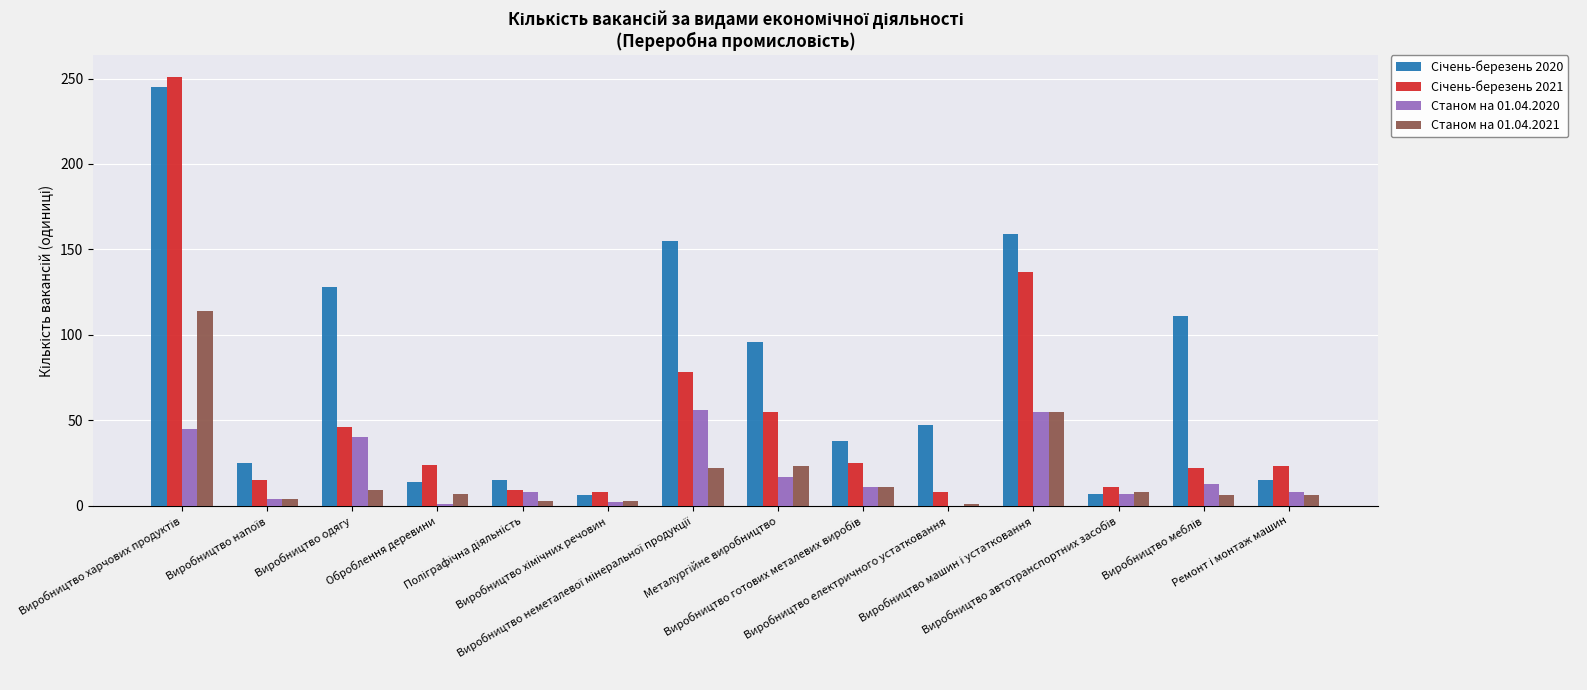

What is the spread (max minus min) of values at Виробництво електричного устатковання?

47